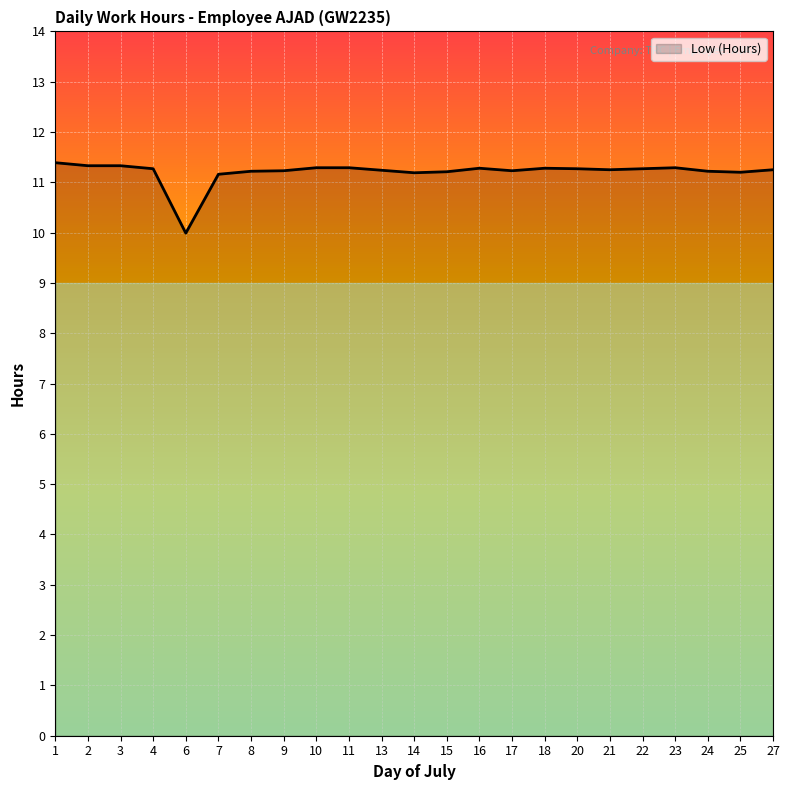

At which label is the value closest to 10?

6